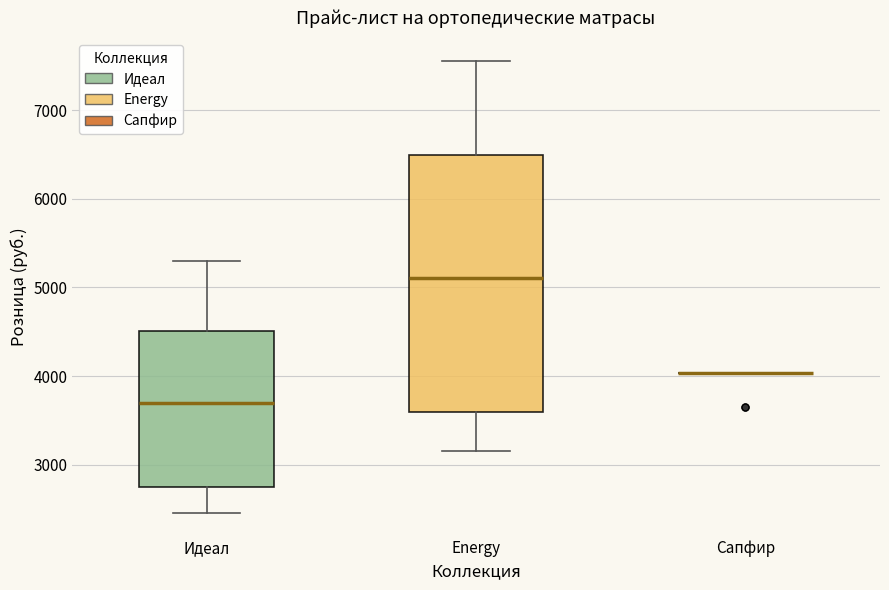

Where does the median line of the box for Energy sit on the y-axis? The values are not printed on the chart, so give them approximately, as read against the axis.

5100